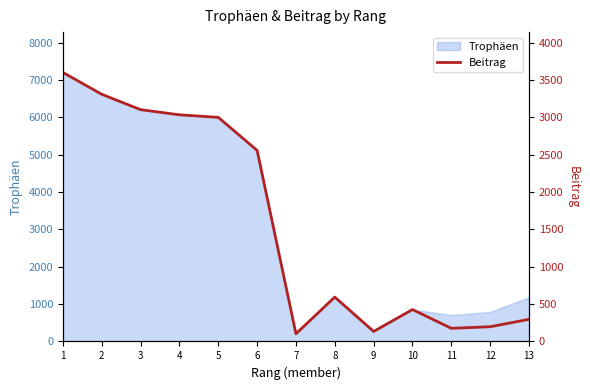

Does the chart have visible grid lines?

No